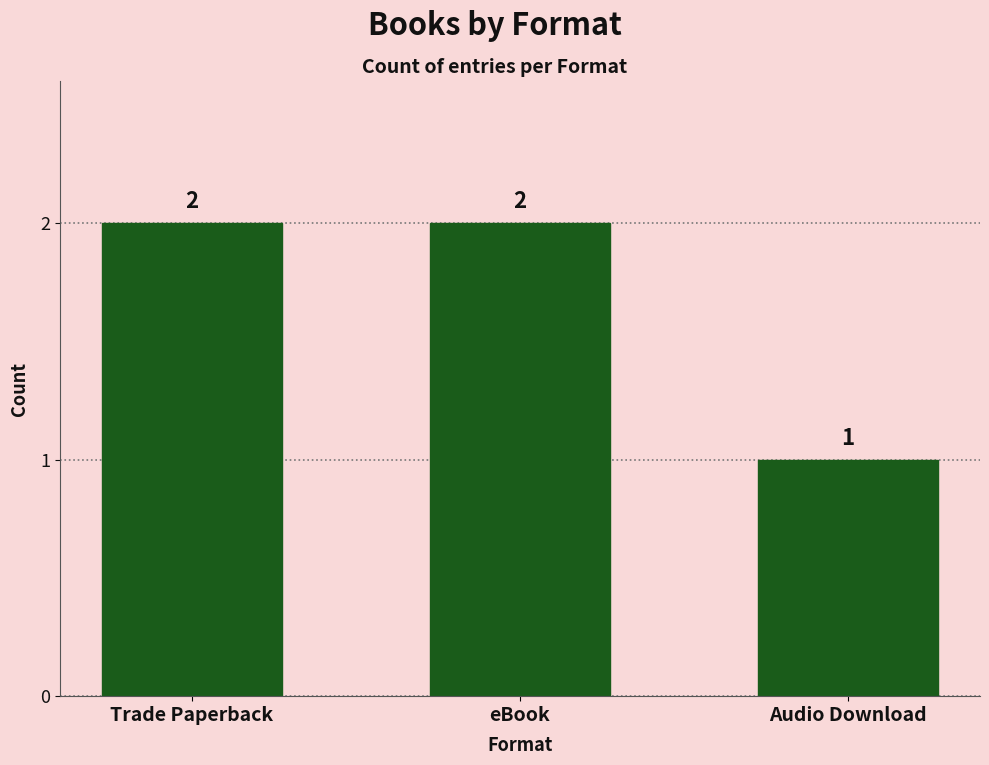

What value does the data have at eBook?

2